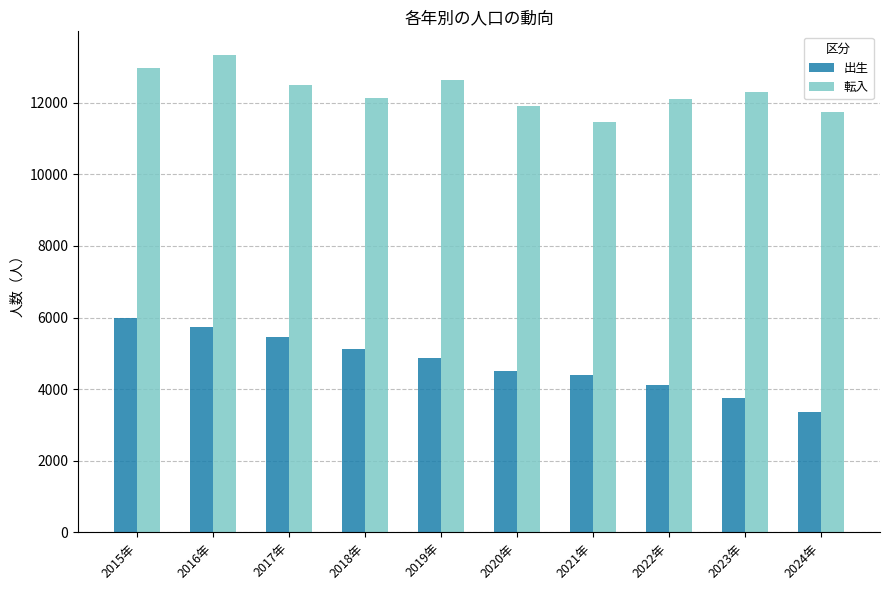

Is the value of 転入 at 2024年 greater than the value of 出生 at 2020年?

Yes